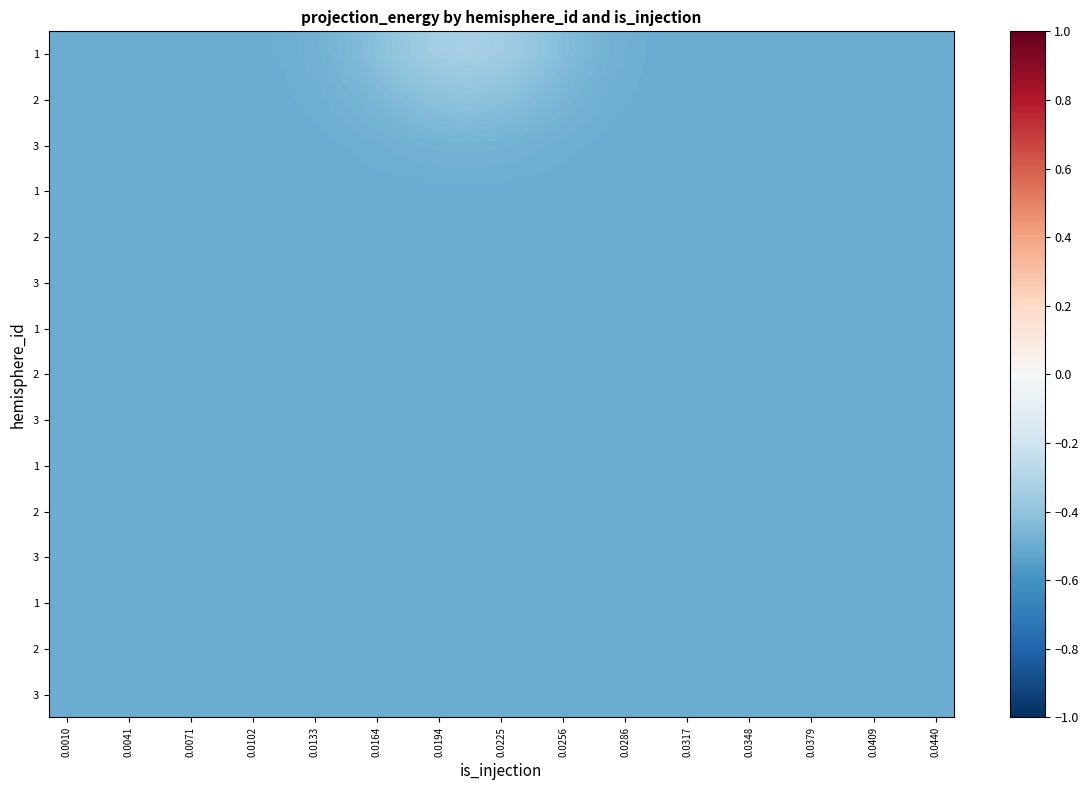

What is the maximum value shown in the chart?

-0.3